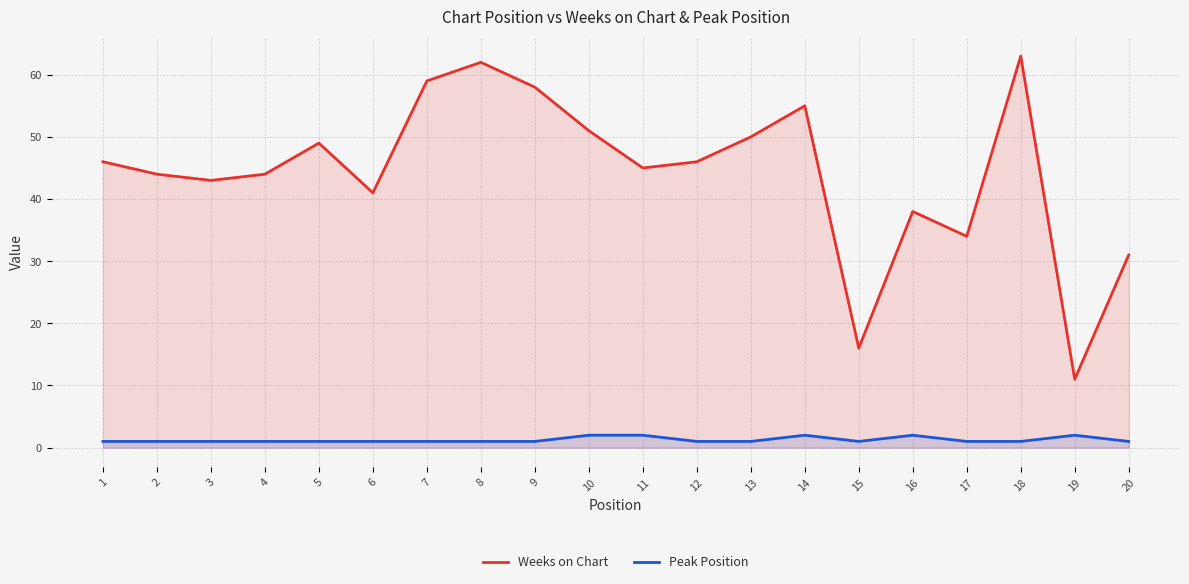

What is the difference between the second highest and second lowest values in the Weeks on Chart series?

46